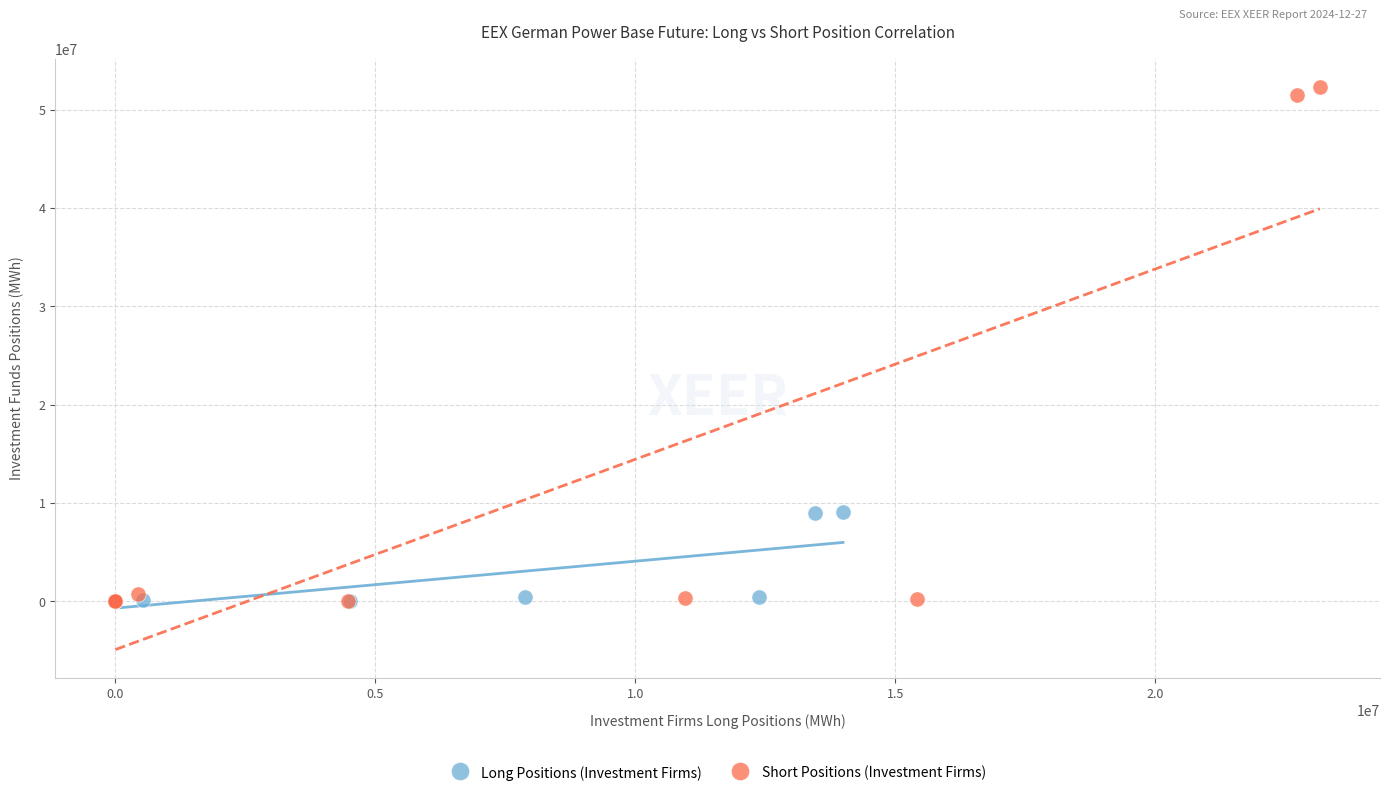

Which series has the largest Y range (max minus min)?

Short Positions (Investment Firms)